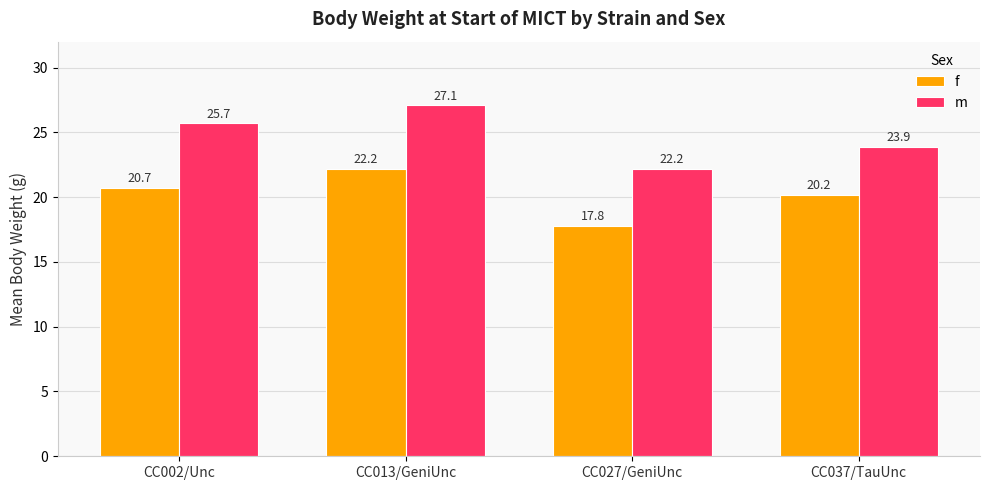

What is the sum of all f values?

80.9